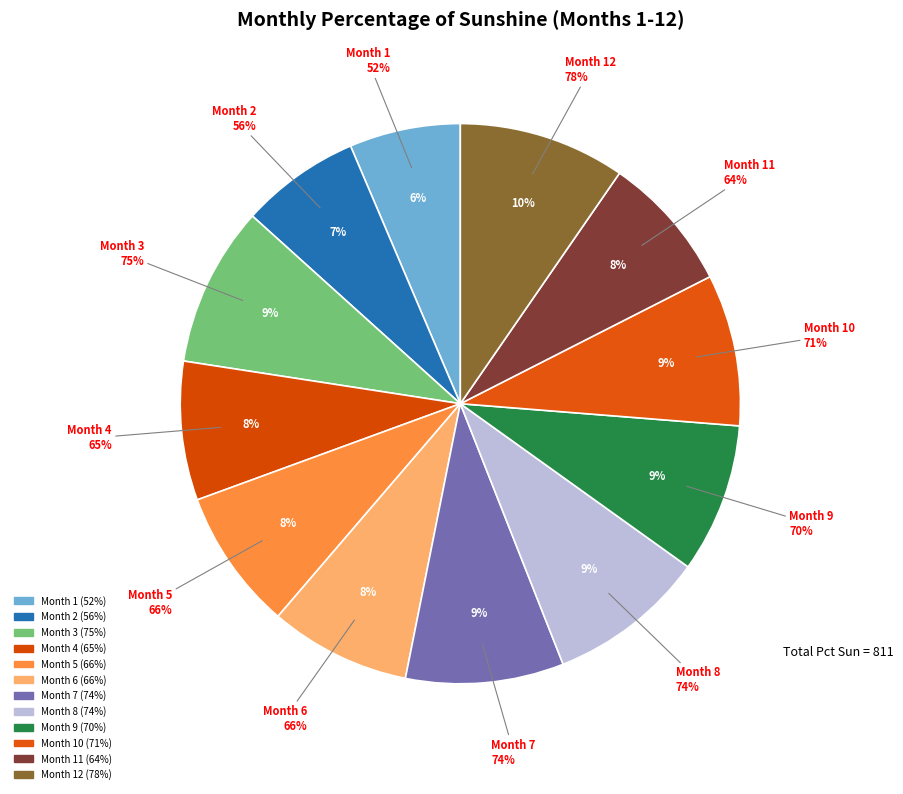

Which category has the smallest portion of the pie?

Month 1 (52%)